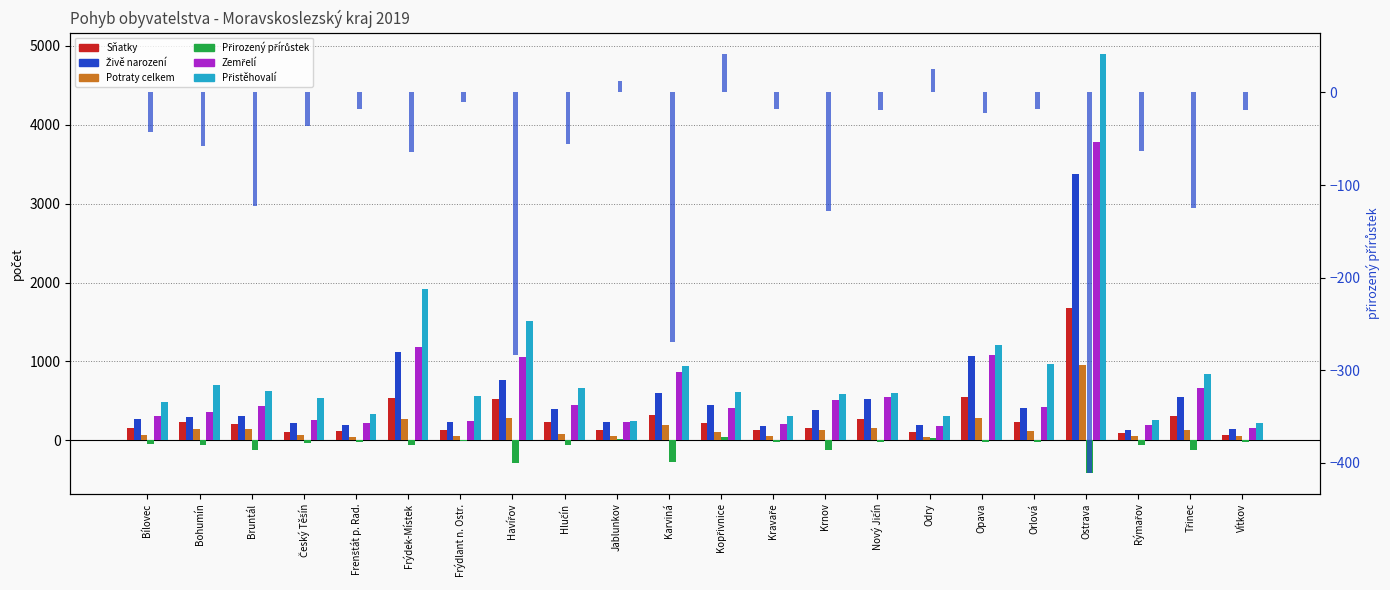

Which series changed the most between Karviná and Vítkov?

Přistěhovalí